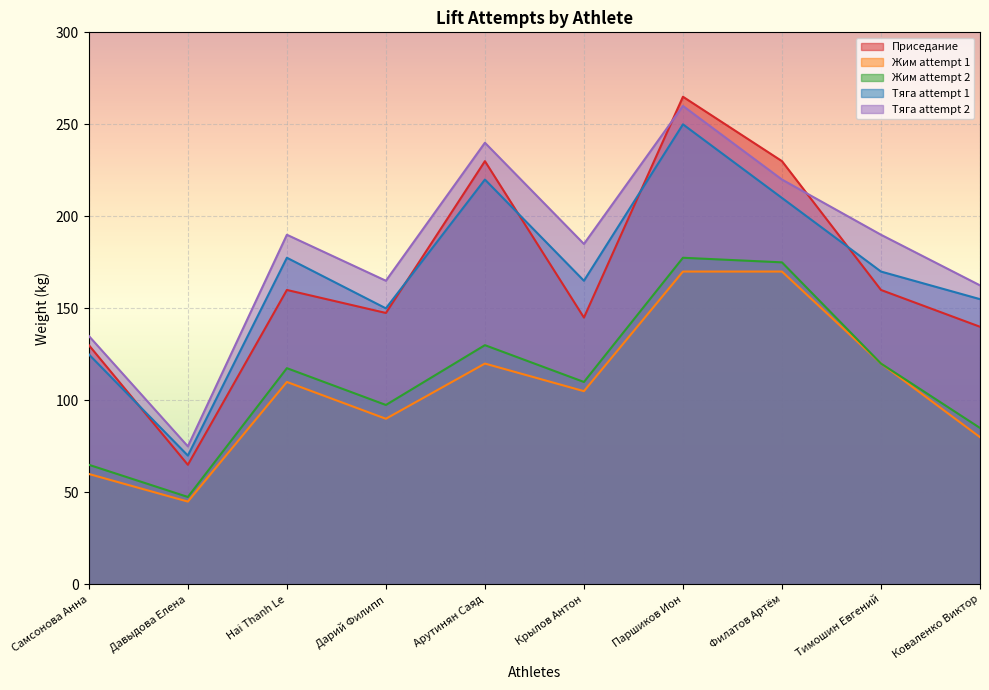

The value of Тяга attempt 1 at Hai Thanh Le is 279.9. True or false?

False